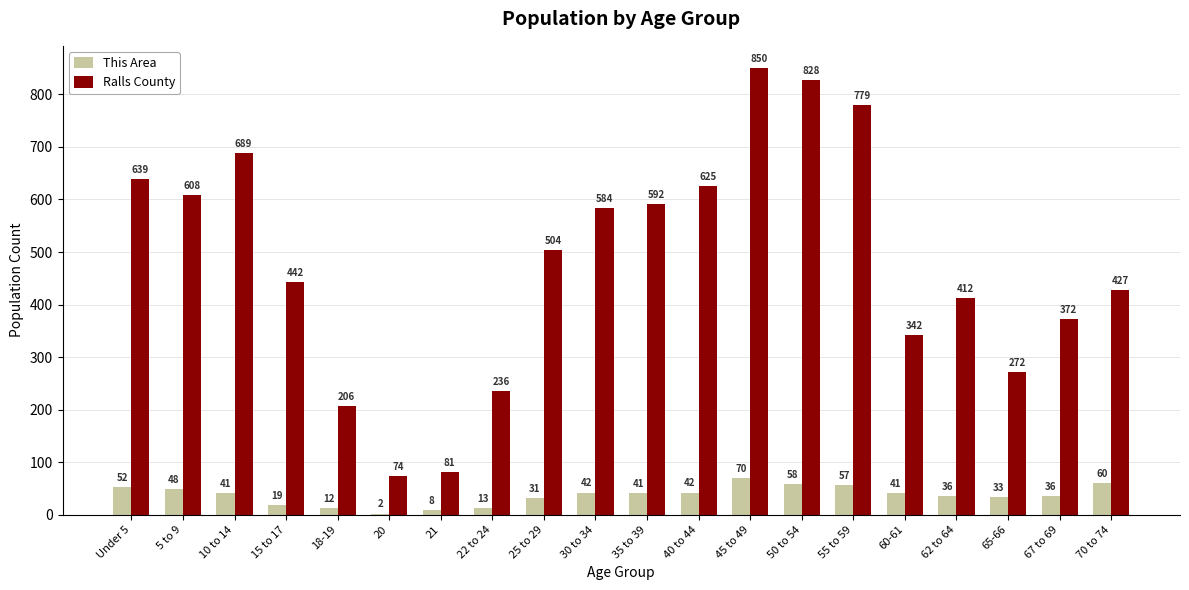

What is the sum of the Ralls County values at 20 and 65-66?

346